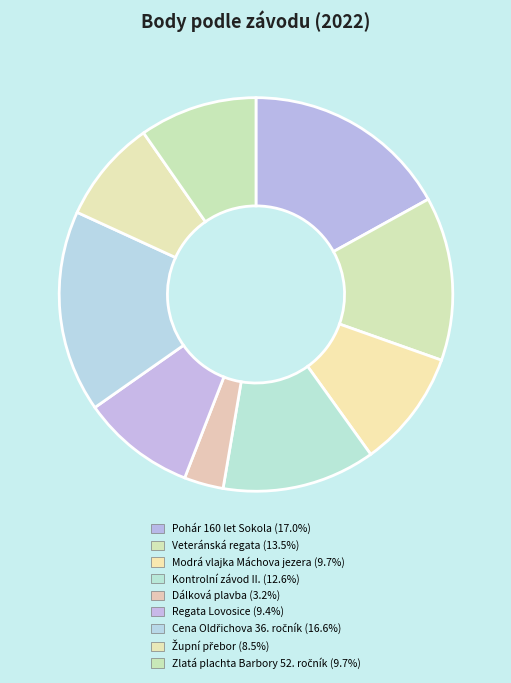

How many segments does this pie chart have?

9